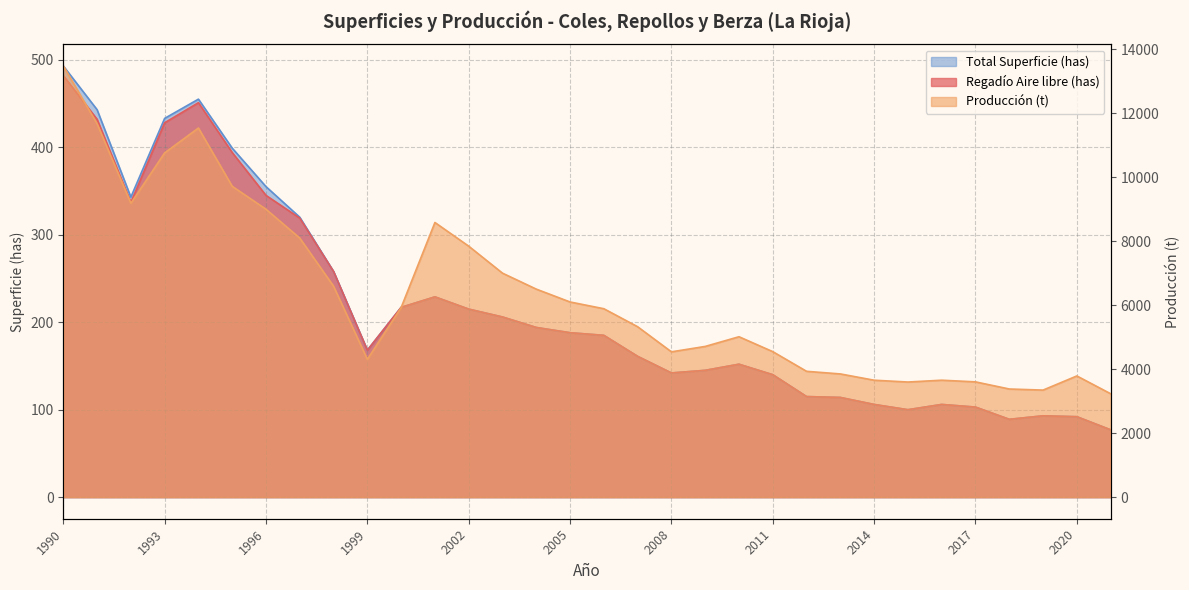

At which category does Superficie Regadío Aire libre reach its first local valley?

1992